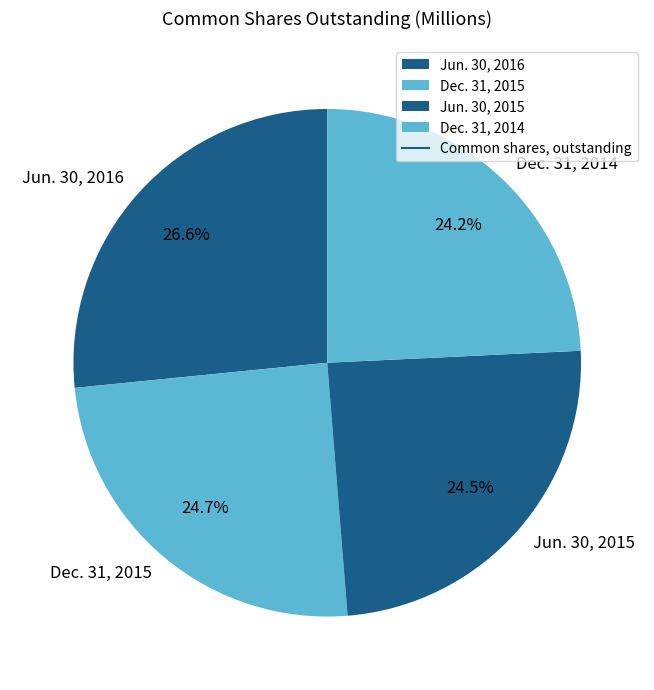

What percentage is NOT represented by Jun. 30, 2016?

73.4%